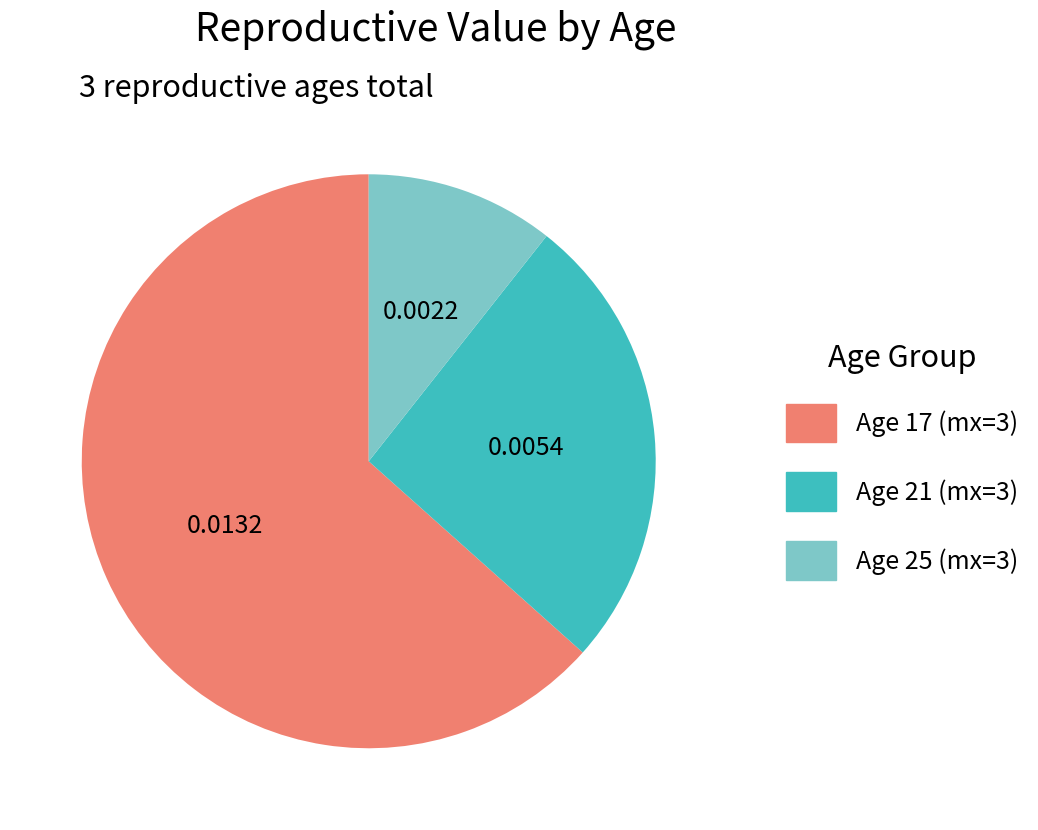

Which category has the biggest portion of the pie?

Age 17 (mx=3)